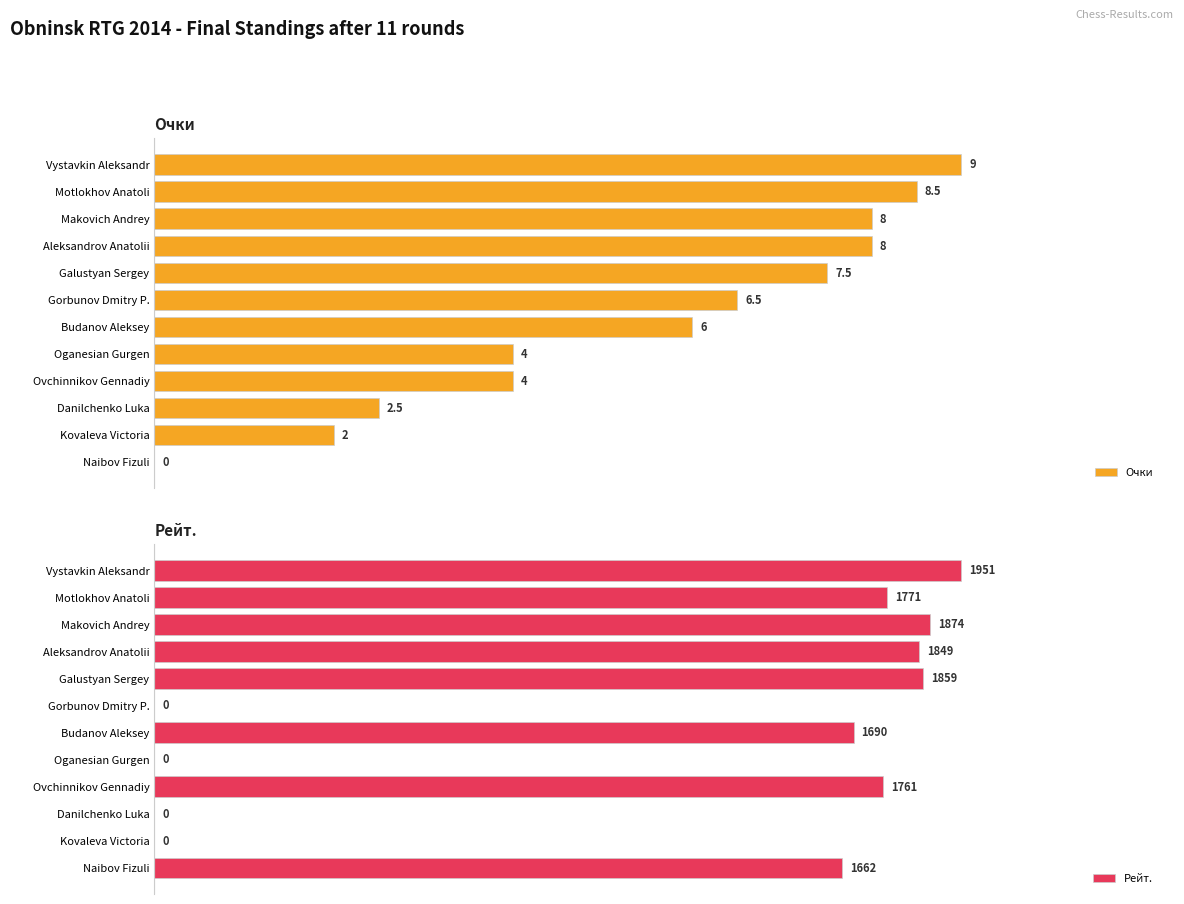

What is the average value of the Очки series?

5.5